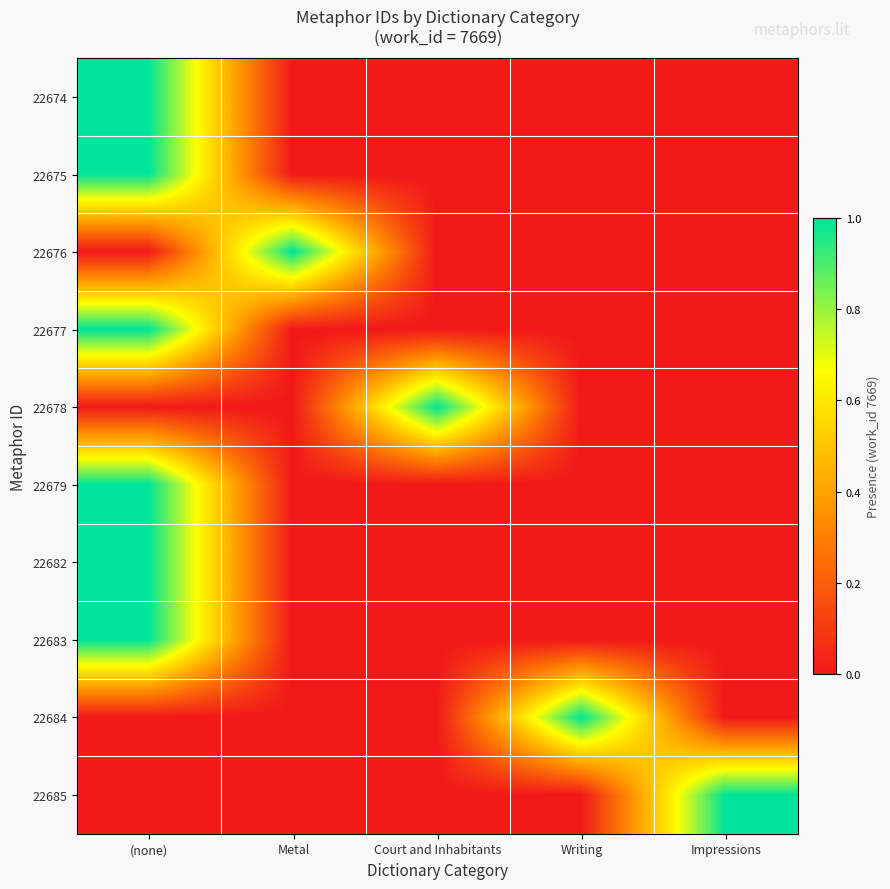

Which label corresponds to the smallest value in the chart?

Metal